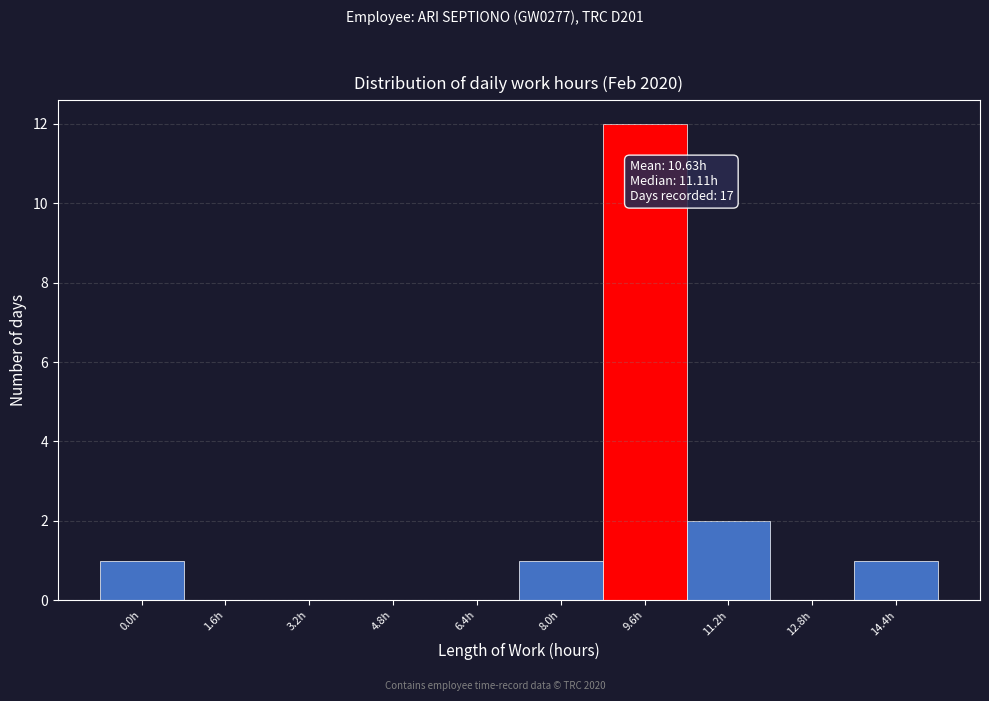

Reading right to left, transcribe all the data shown in this chart.

14.4h=1	12.8h=0	11.2h=2	9.6h=12	8.0h=1	6.4h=0	4.8h=0	3.2h=0	1.6h=0	0.0h=1